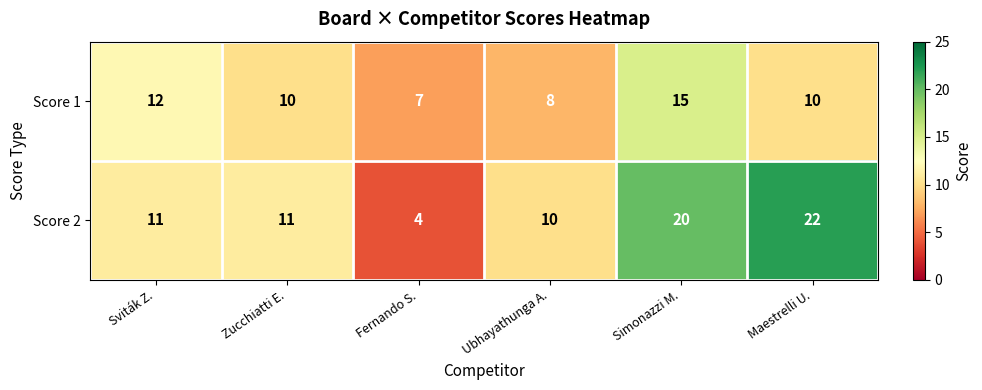

What value does the Score 1 series have at Zucchiatti E.?

10